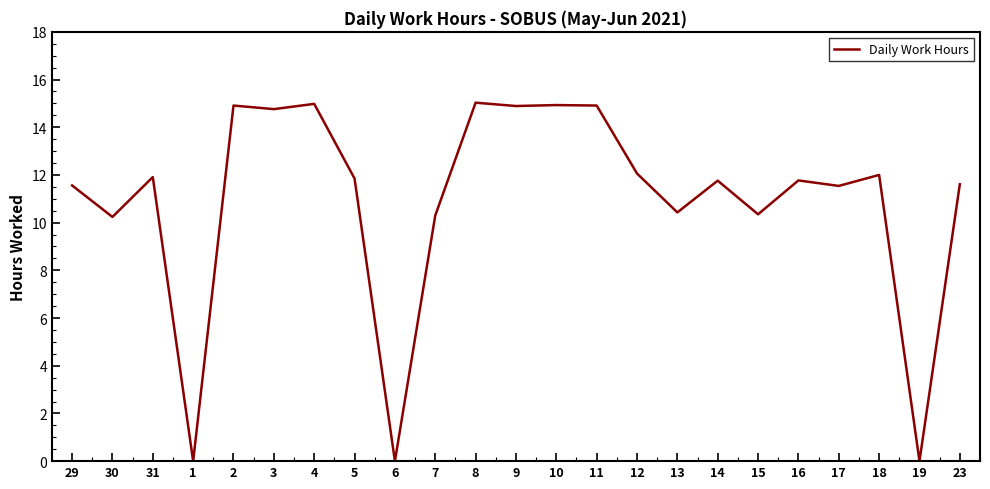

Is it true that the value at 3 is 5.5?

False